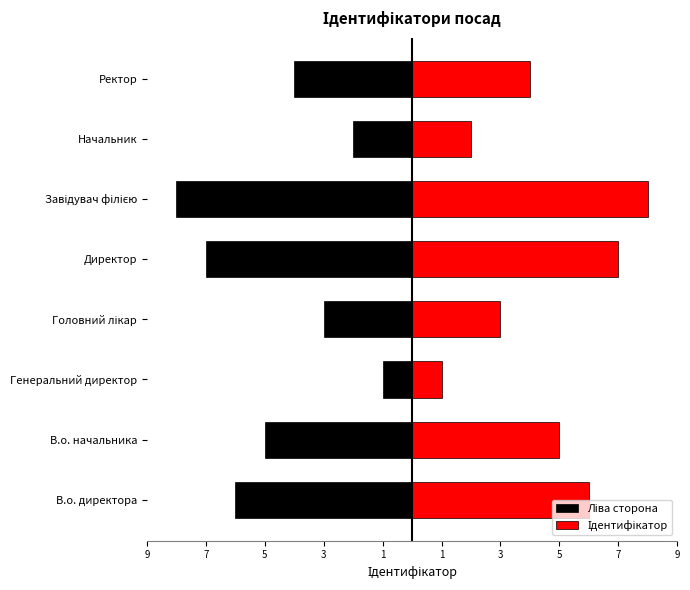

At how many categories does at least one series exceed 6?

2